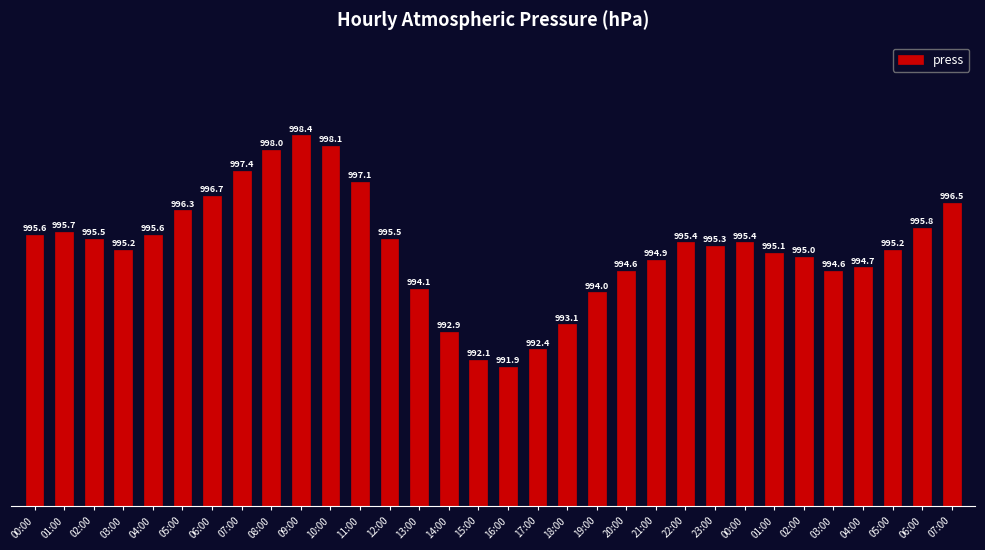

What is the ratio of the value at 04:00 to the value at 07:00?

1.0